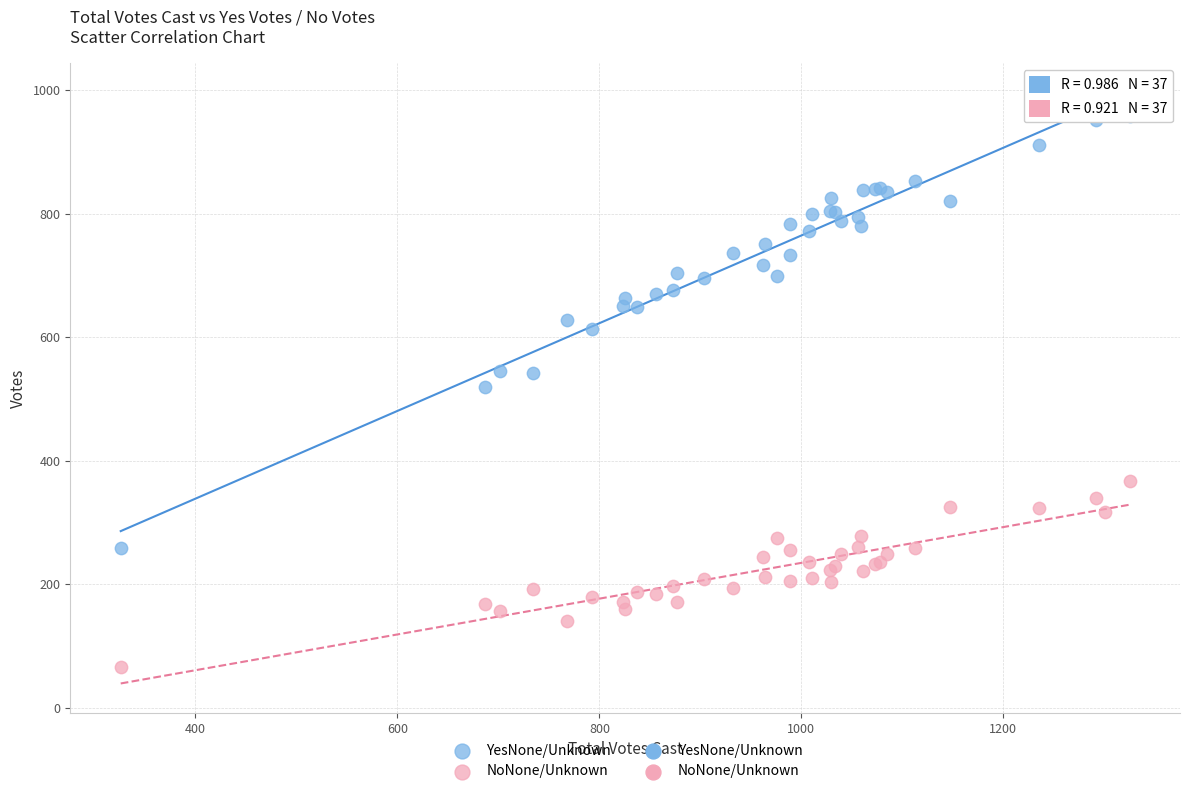

What is the X range (max minus min) for the scatter plot?

999